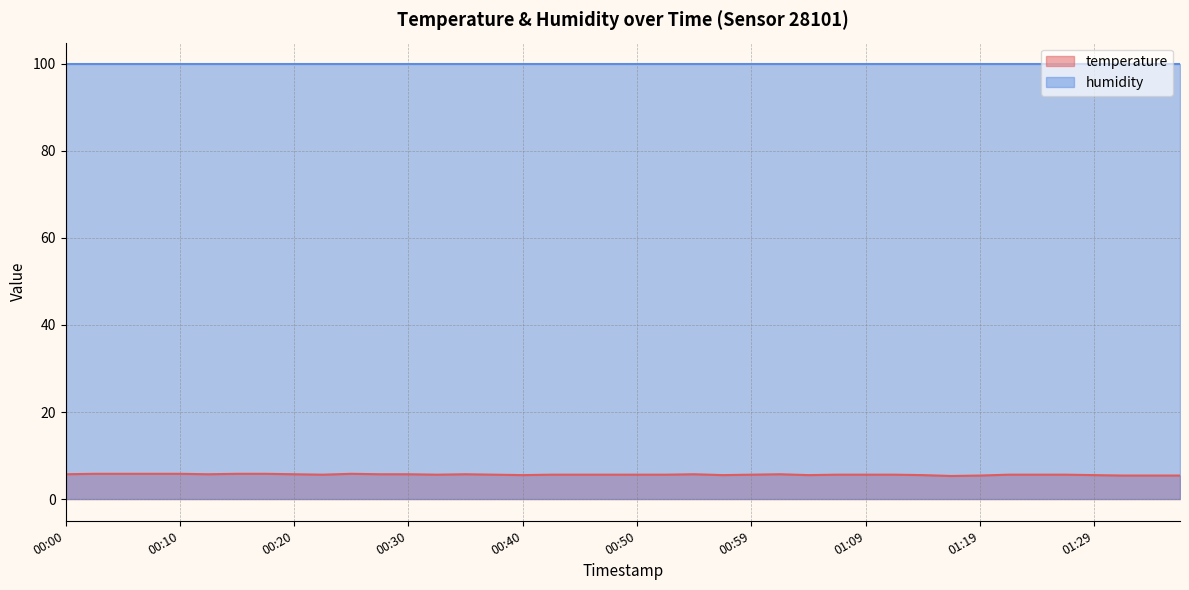

How many series are shown in this chart?

2